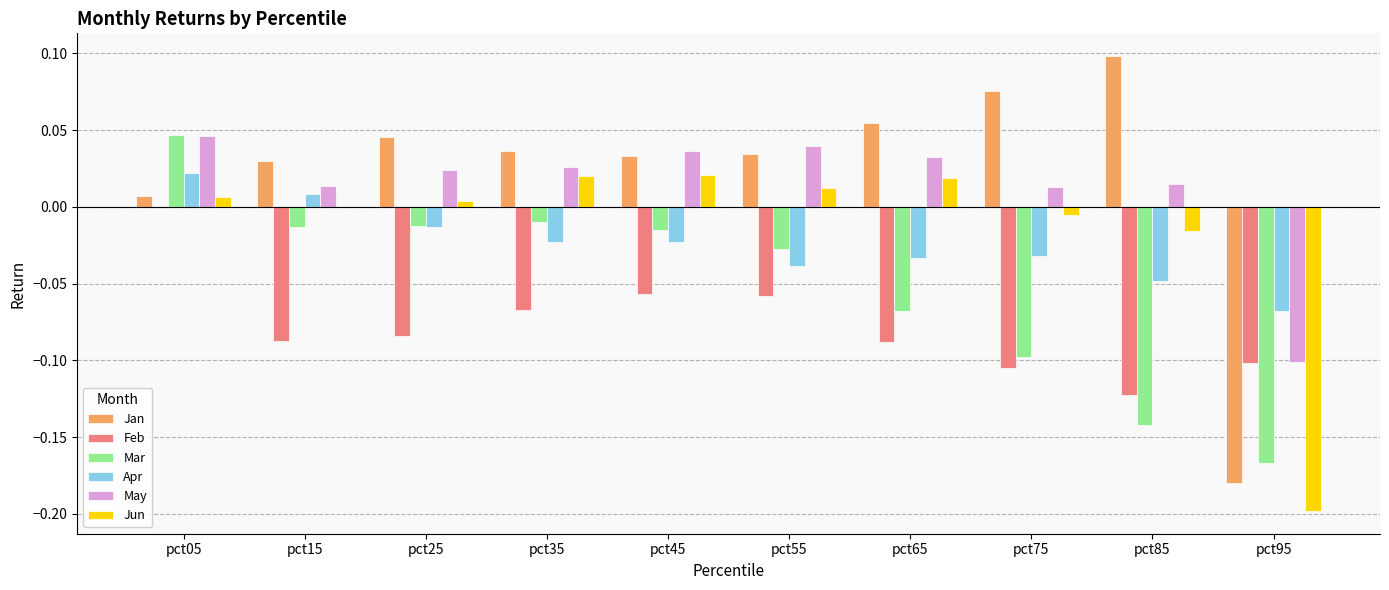

The value of May at pct95 is -0.2. True or false?

False